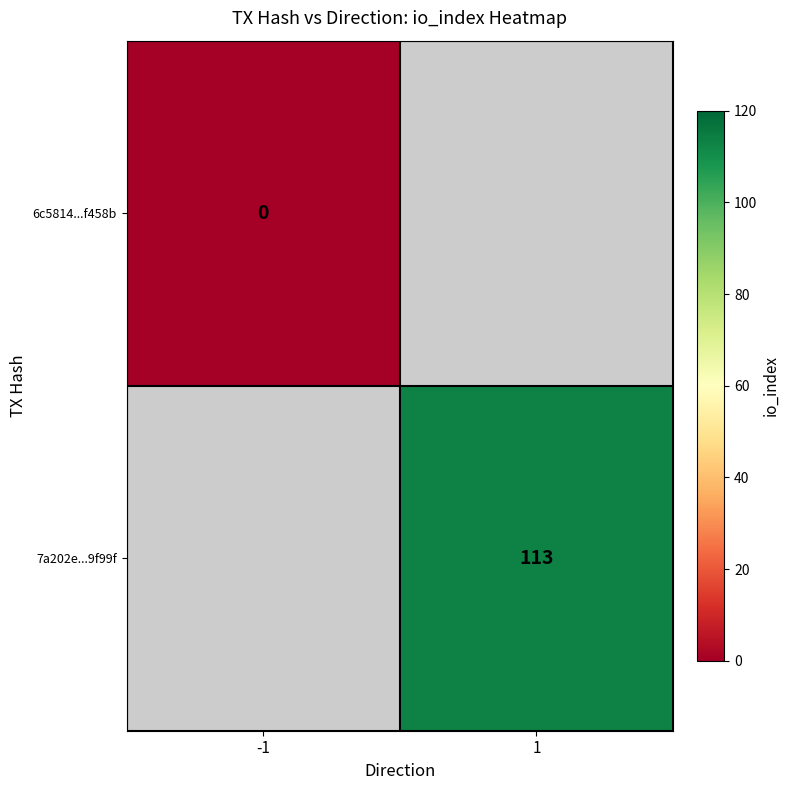

Is it true that 7a202e...9f99f equals 54 at 1?

False